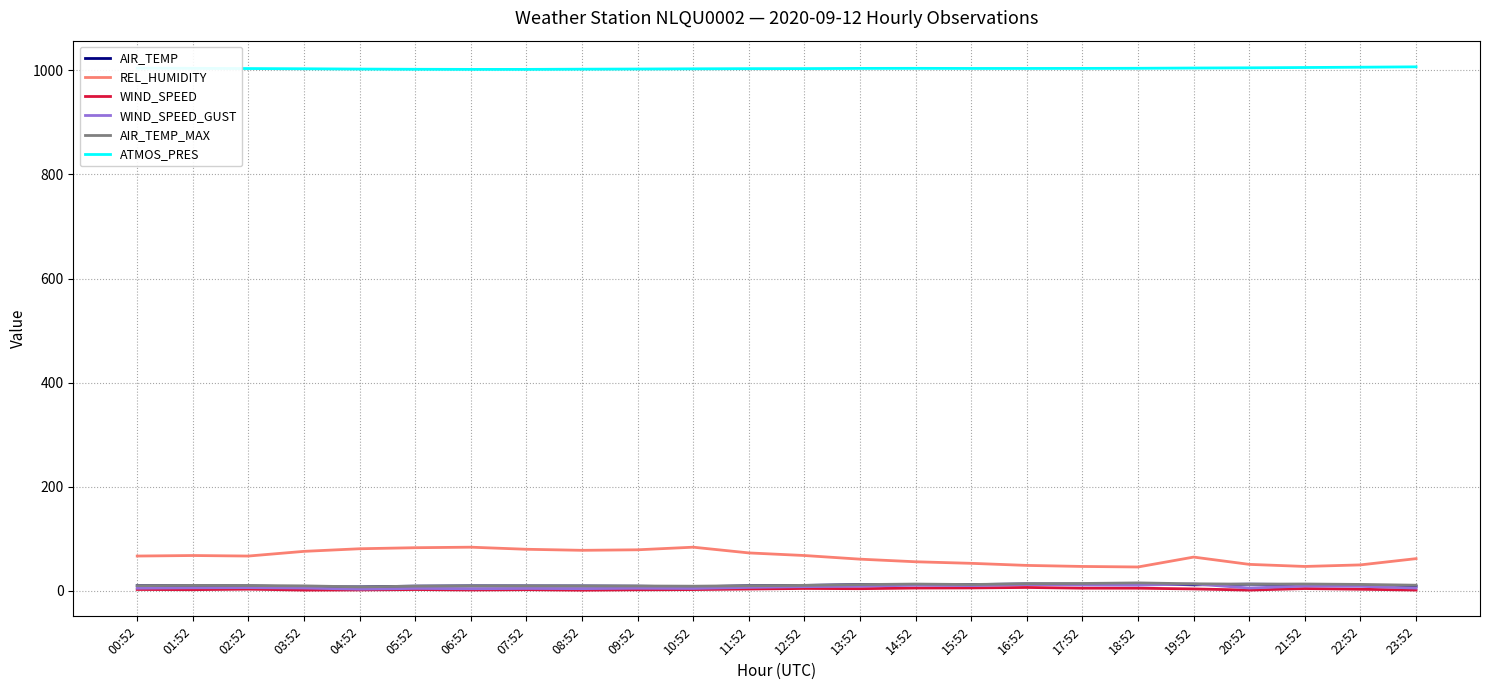

What value does the ATMOS_PRES series have at 11:52?

1003.0